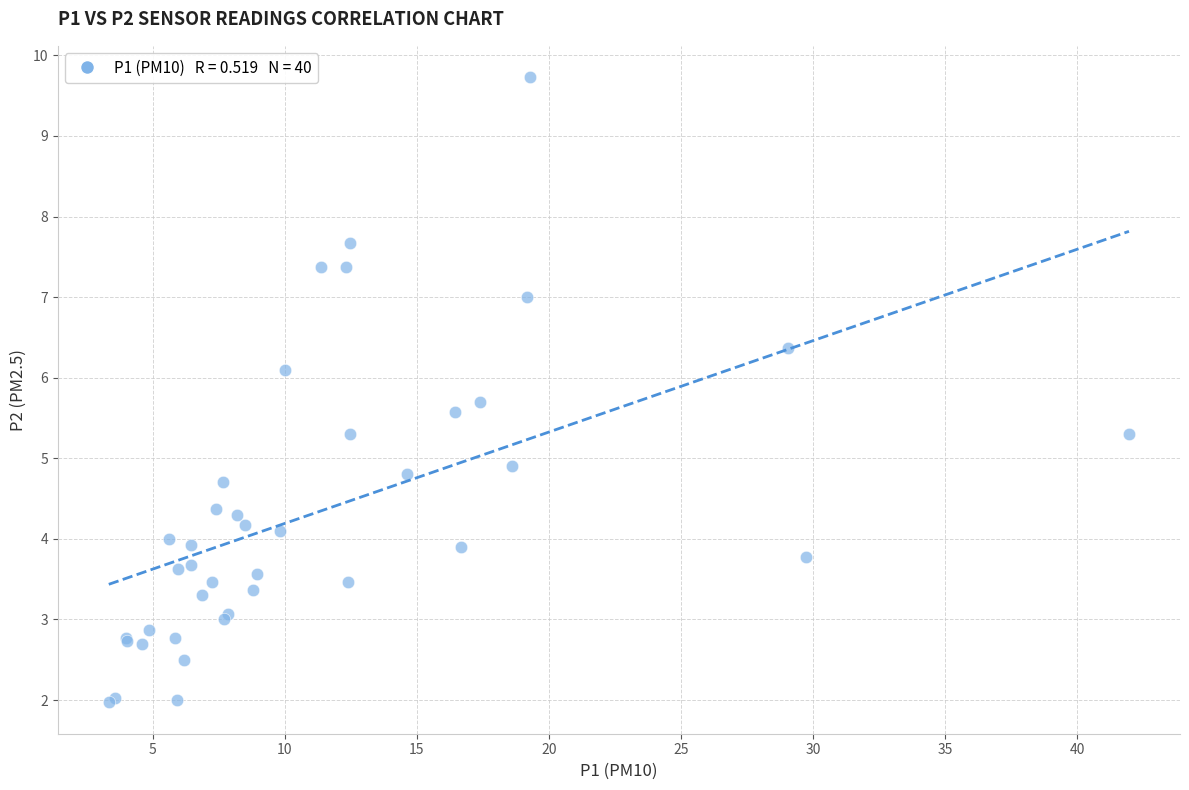

What Y value in the scatter plot is closest to 5?

4.9